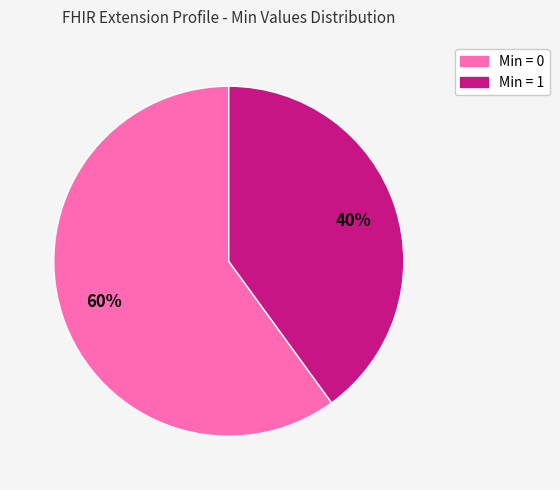

To the nearest percent, what is the average slice percentage?

50%